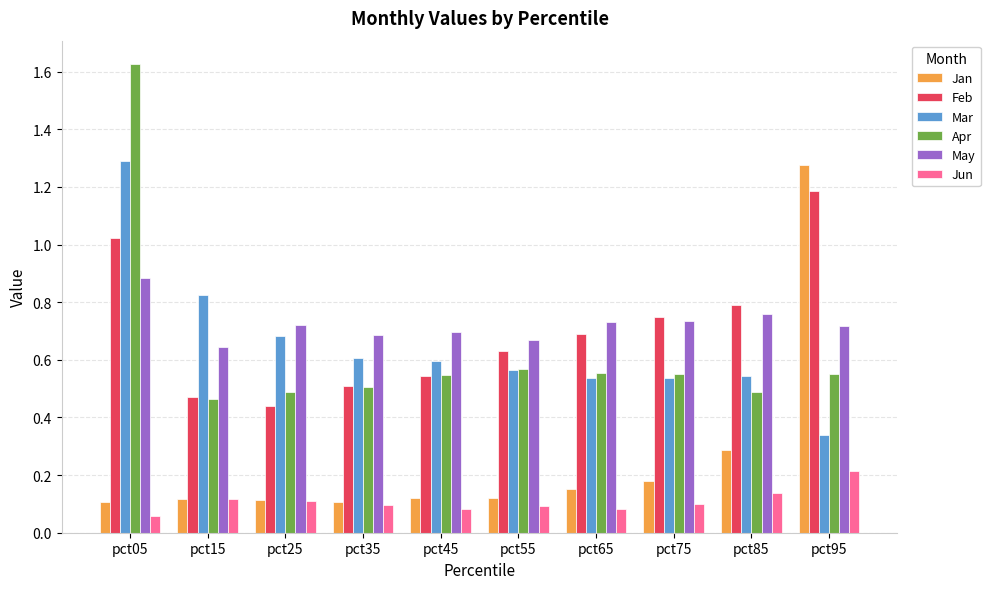

The value of Feb at pct05 is 0.6. True or false?

False